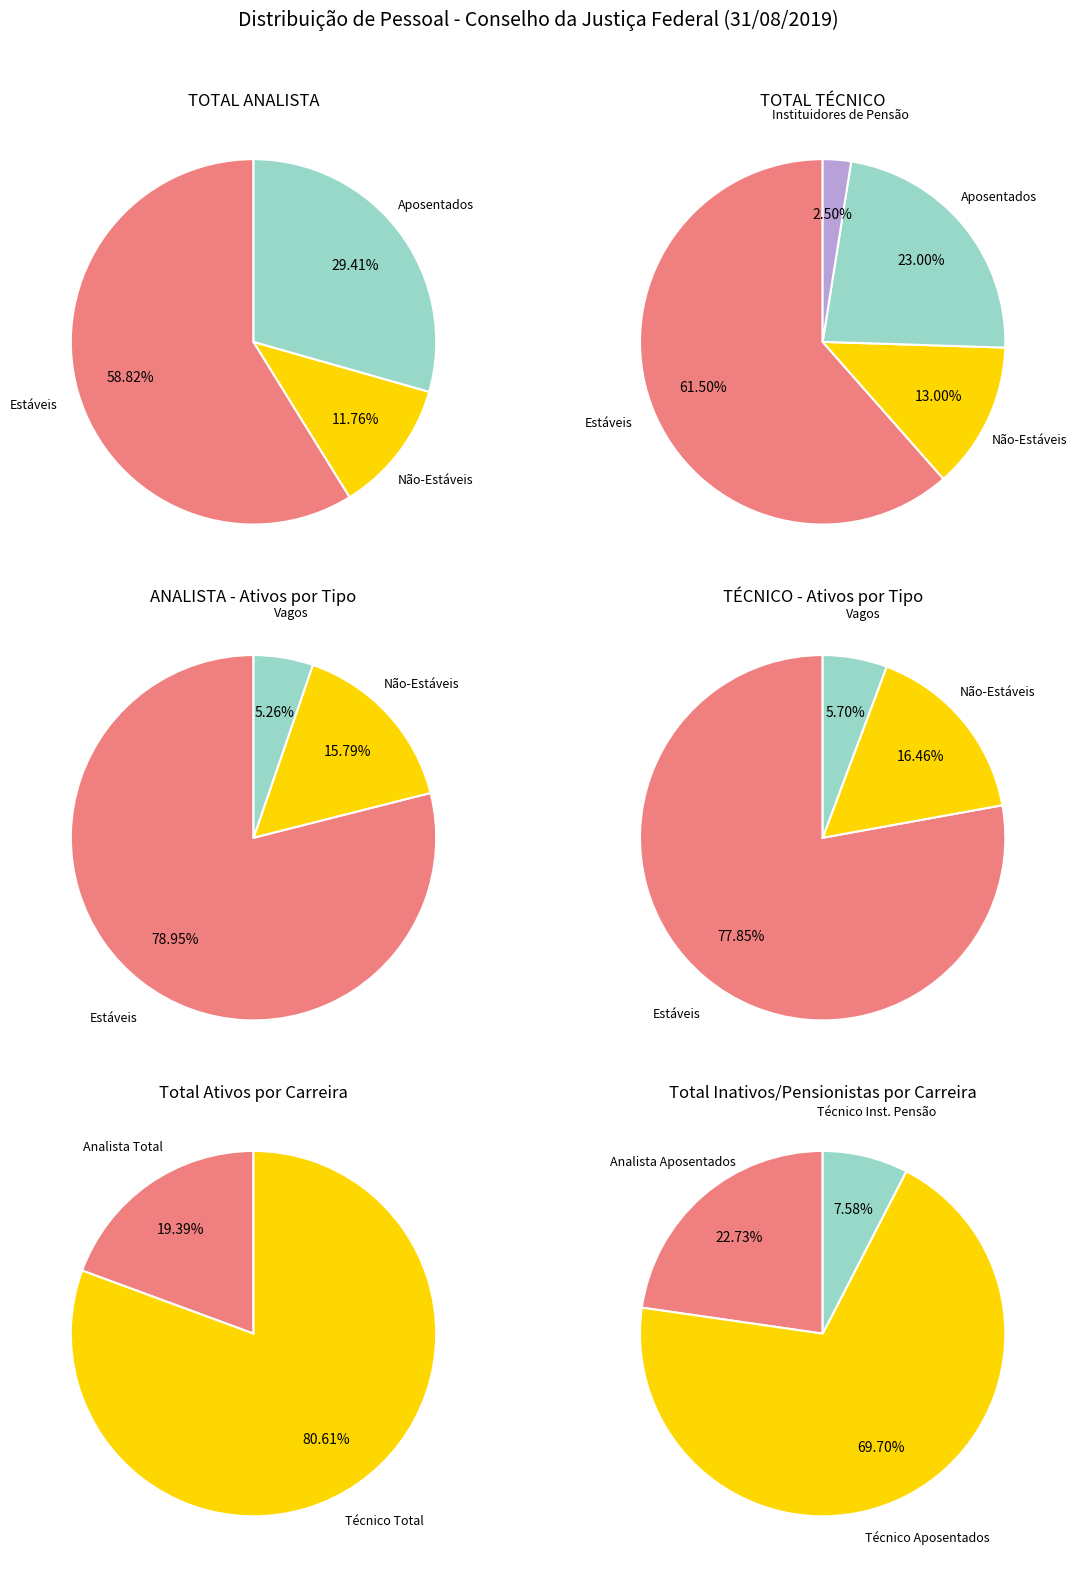

To the nearest percent, what is the combined percentage of Não-Estáveis and Estáveis?

74%